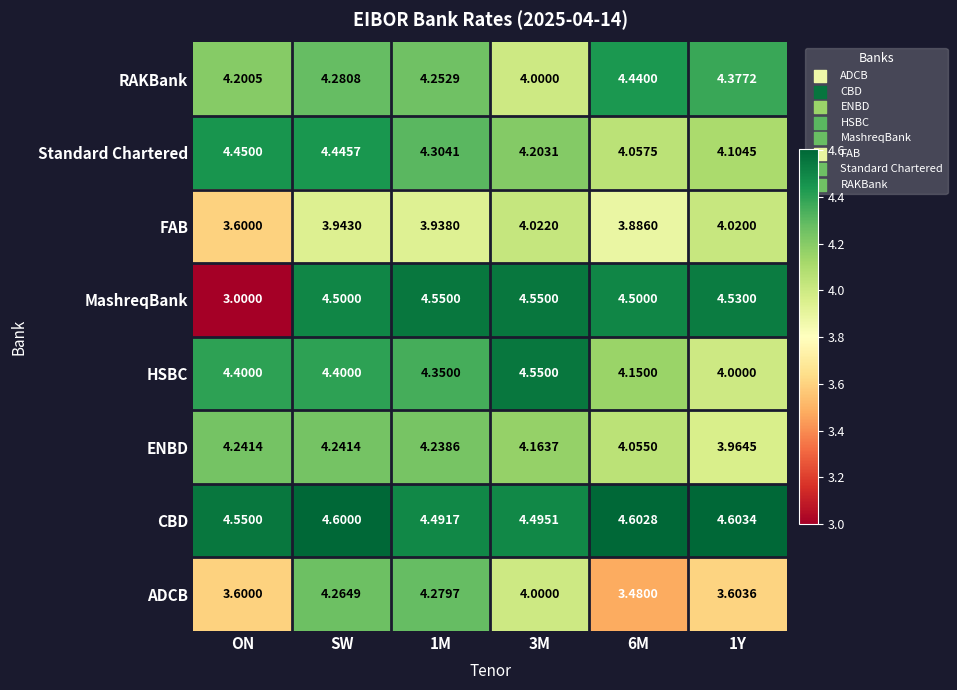

Rank the series at SW from highest to lowest value.

CBD, MashreqBank, Standard Chartered, HSBC, RAKBank, ADCB, ENBD, FAB